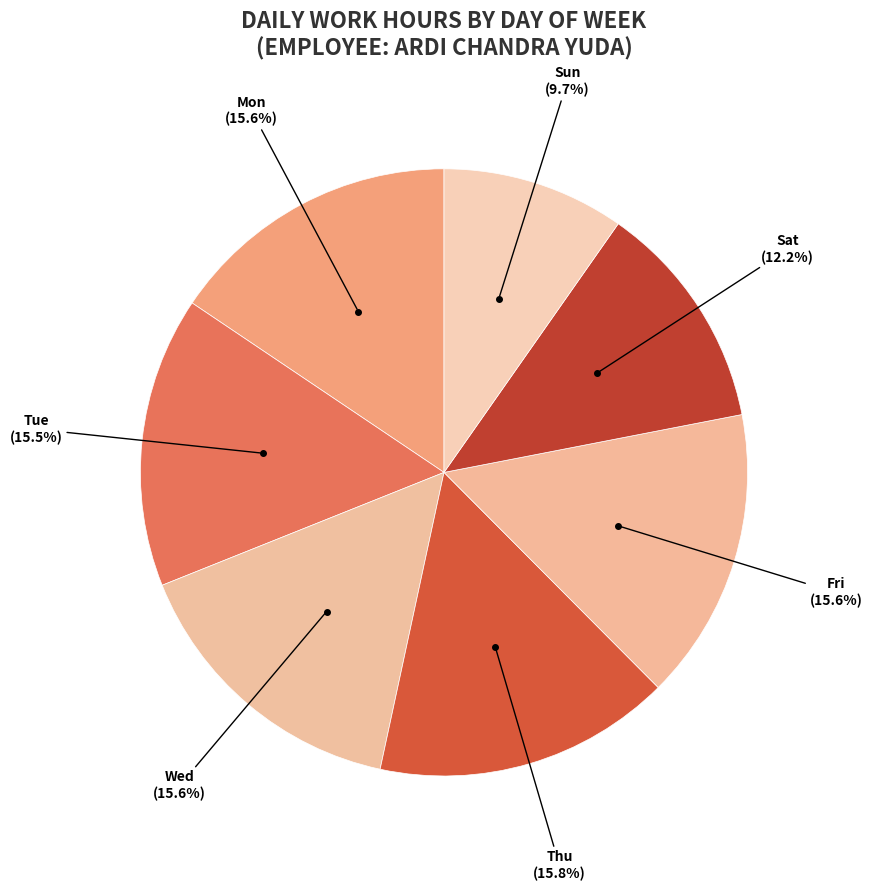

How many segments does this pie chart have?

7